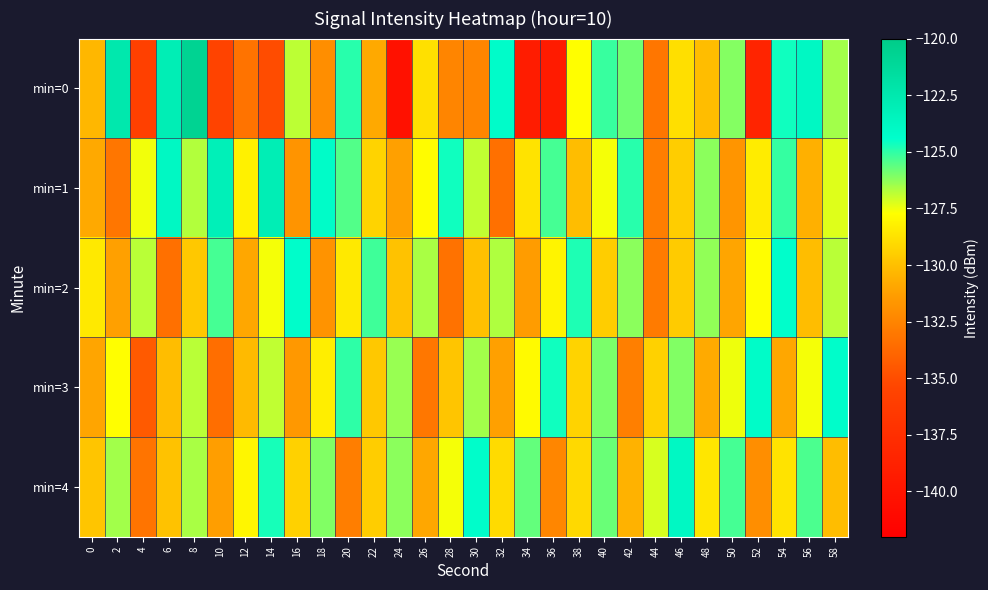

Reading left to right, transcribe all the data shown in this chart.

min=0: 0=-130.3	2=-122.5	4=-135.8	6=-123.0	8=-120.7	10=-135.5	12=-133.2	14=-135.1	16=-126.9	18=-132.0	20=-124.9	22=-130.8	24=-140.3	26=-128.8	28=-132.4	30=-132.5	32=-124.2	34=-139.3	36=-139.3	38=-127.7	40=-125.2	42=-125.9	44=-133.1	46=-128.9	48=-130.1	50=-126.1	52=-138.5	54=-124.6	56=-123.9	58=-126.5
min=1: 0=-130.9	2=-133.1	4=-127.5	6=-123.9	8=-126.7	10=-123.2	12=-128.2	14=-123.0	16=-131.7	18=-124.2	20=-125.5	22=-129.3	24=-131.2	26=-127.8	28=-124.6	30=-126.9	32=-133.4	34=-128.7	36=-125.3	38=-130.1	40=-127.6	42=-124.9	44=-132.8	46=-129.5	48=-126.2	50=-131.7	52=-128.4	54=-125.1	56=-130.6	58=-127.3
min=2: 0=-128.5	2=-131.2	4=-126.8	6=-133.4	8=-129.7	10=-125.3	12=-130.9	14=-127.6	16=-124.3	18=-131.8	20=-128.5	22=-125.2	24=-129.9	26=-126.6	28=-133.3	30=-130.0	32=-126.7	34=-131.4	36=-128.1	38=-124.8	40=-129.5	42=-126.2	44=-132.9	46=-129.6	48=-126.3	50=-131.0	52=-127.7	54=-124.4	56=-130.1	58=-126.8
min=3: 0=-131.0	2=-127.7	4=-134.4	6=-130.1	8=-126.8	10=-133.5	12=-130.2	14=-126.9	16=-131.6	18=-128.3	20=-125.0	22=-129.7	24=-126.4	26=-133.1	28=-129.8	30=-126.5	32=-131.2	34=-127.9	36=-124.6	38=-129.3	40=-126.0	42=-132.7	44=-129.4	46=-126.1	48=-130.8	50=-127.5	52=-124.2	54=-130.9	56=-127.6	58=-124.3
min=4: 0=-129.8	2=-126.5	4=-133.2	6=-129.9	8=-126.6	10=-131.3	12=-128.0	14=-124.7	16=-129.4	18=-126.1	20=-132.8	22=-129.5	24=-126.2	26=-130.9	28=-127.6	30=-124.3	32=-129.0	34=-125.7	36=-132.4	38=-129.1	40=-125.8	42=-130.5	44=-127.2	46=-123.9	48=-128.6	50=-125.3	52=-132.0	54=-128.7	56=-125.4	58=-130.1